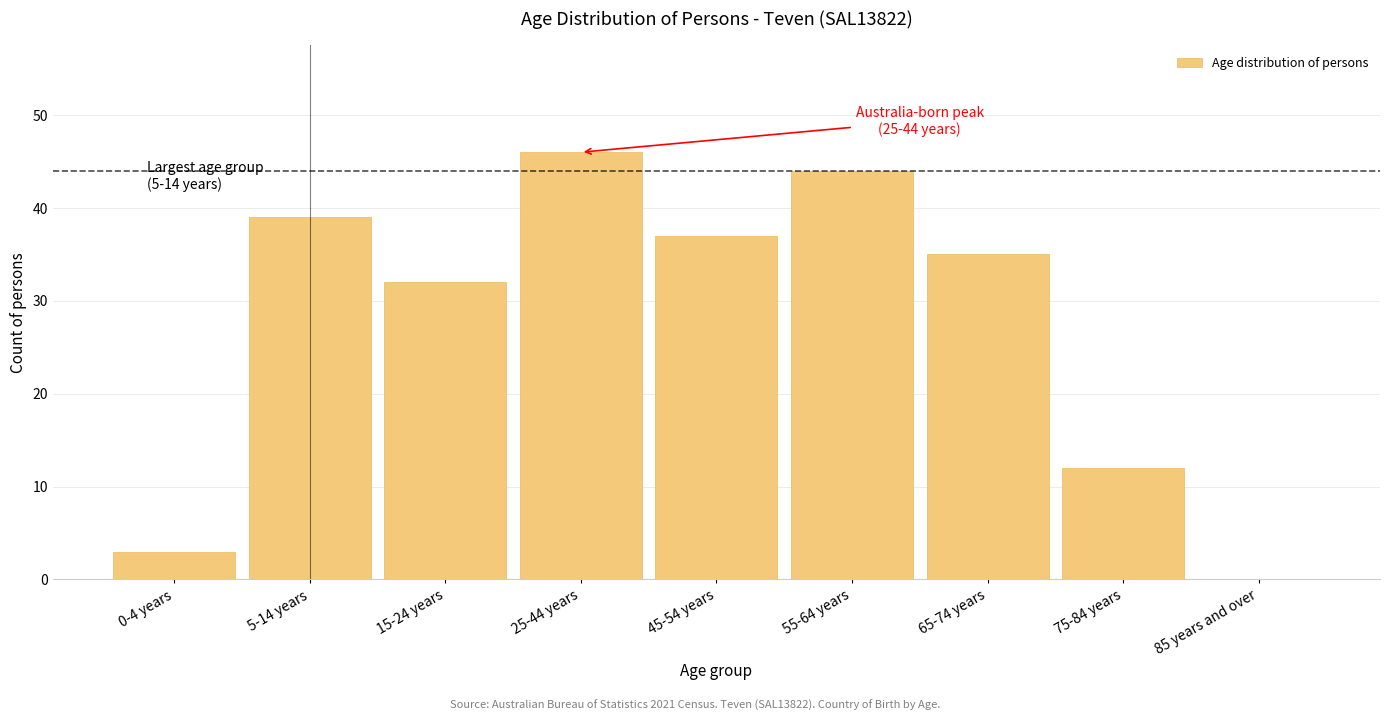

Reading right to left, list all the values displayed in this chart.

85 years and over=0	75-84 years=12	65-74 years=35	55-64 years=44	45-54 years=37	25-44 years=46	15-24 years=32	5-14 years=39	0-4 years=3